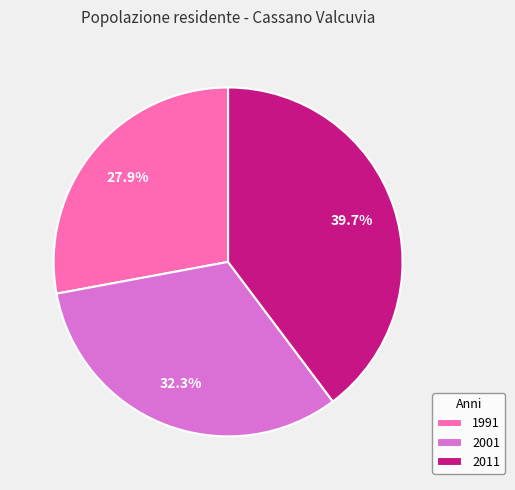

True or false: 1991 accounts for 19% of the total.

False